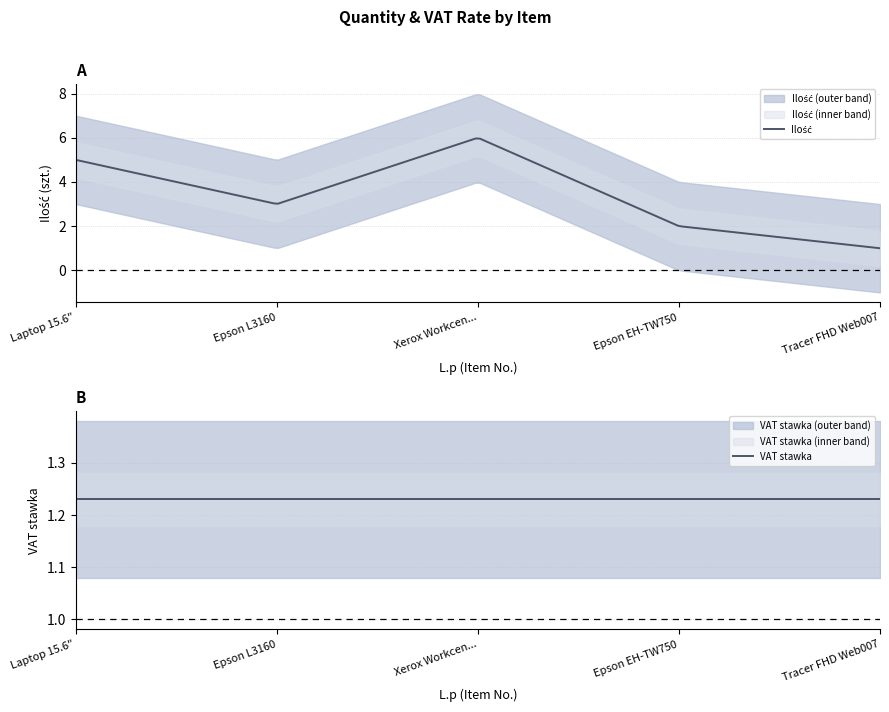

What is the greatest value displayed?

6.0